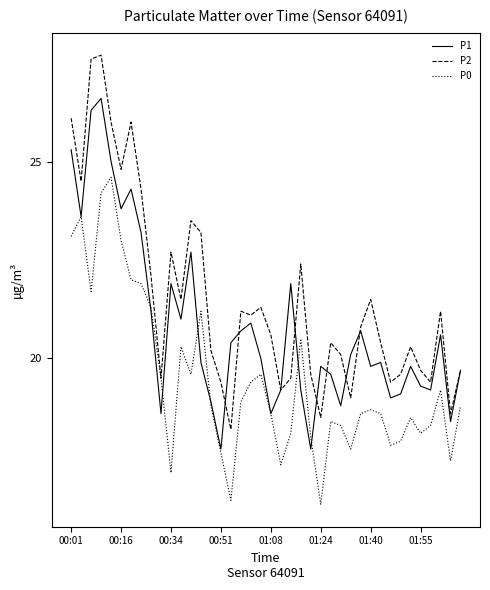

What is the difference between the maximum and second lowest values in the P2 series?

9.2